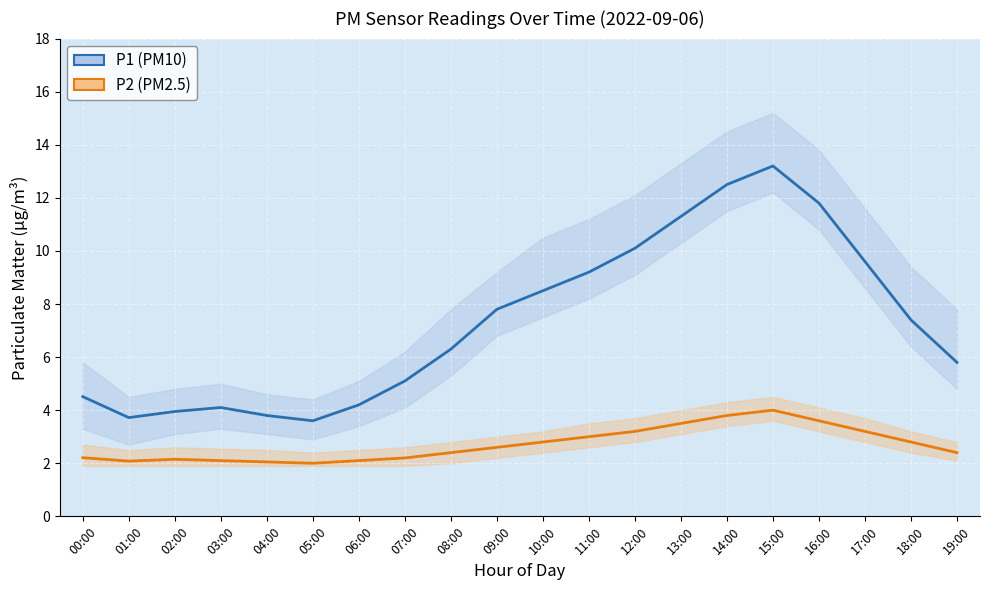

At which category is the sum across all series the highest?

15:00